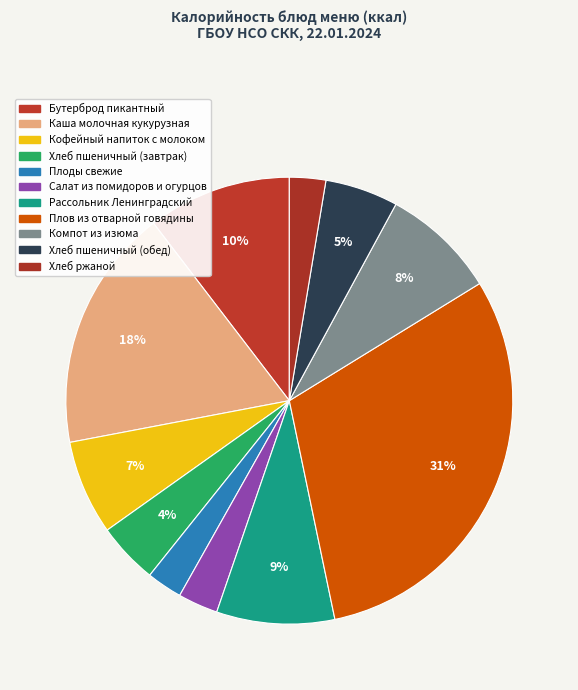

To the nearest percent, what is the difference between the largest and smallest slice percentages?

28%